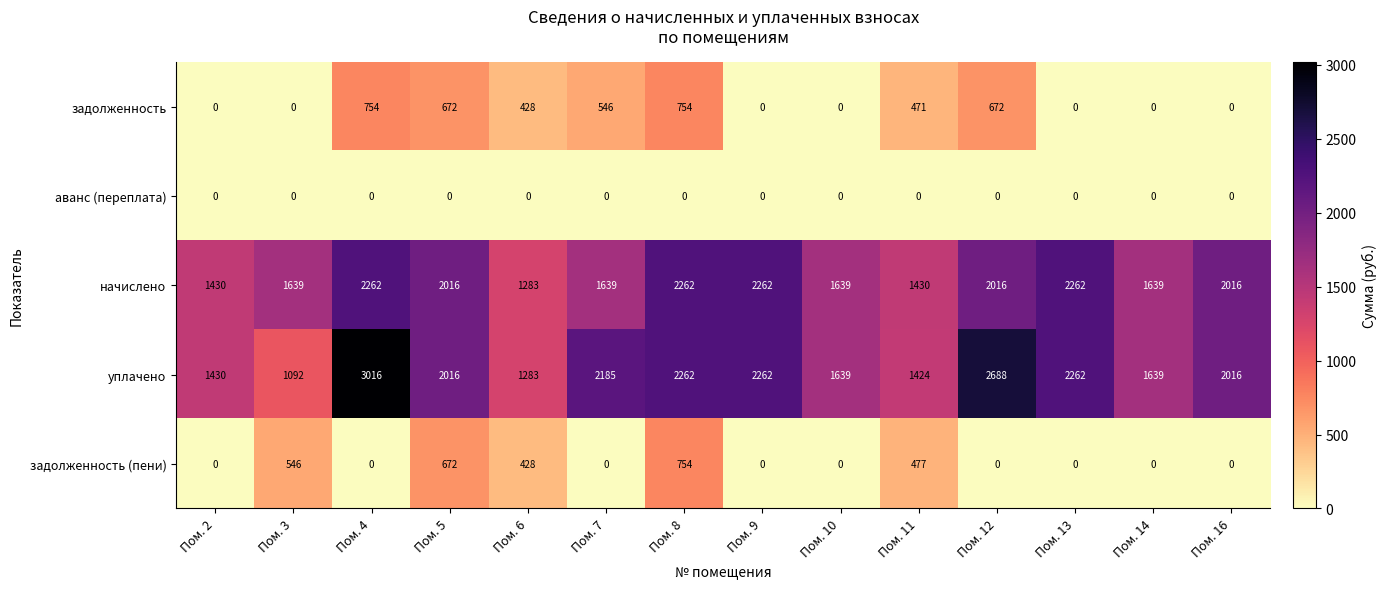

At how many categories does at least one series exceed 2799?

1